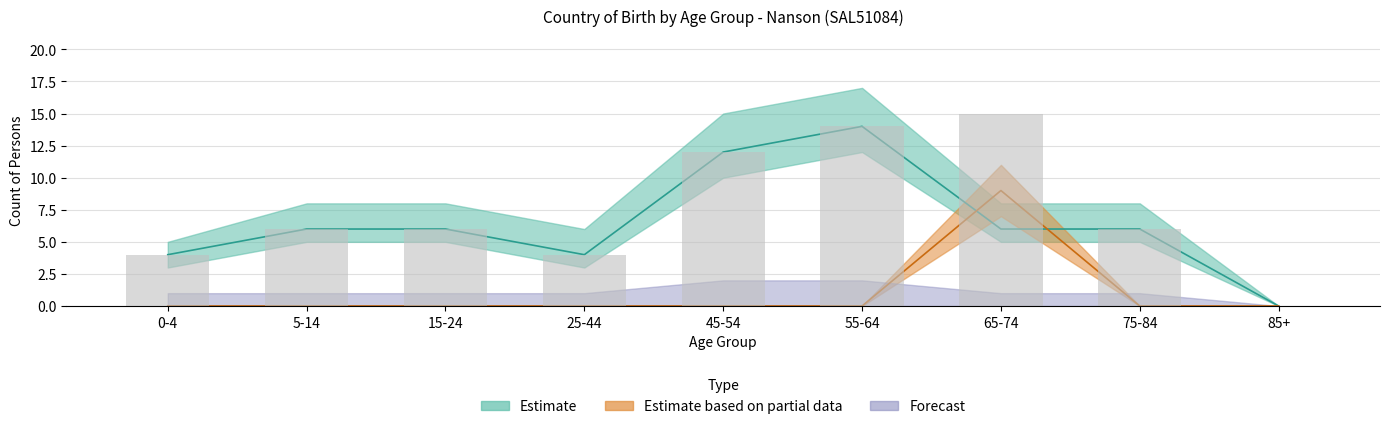

What position from the right is 5-14?

8